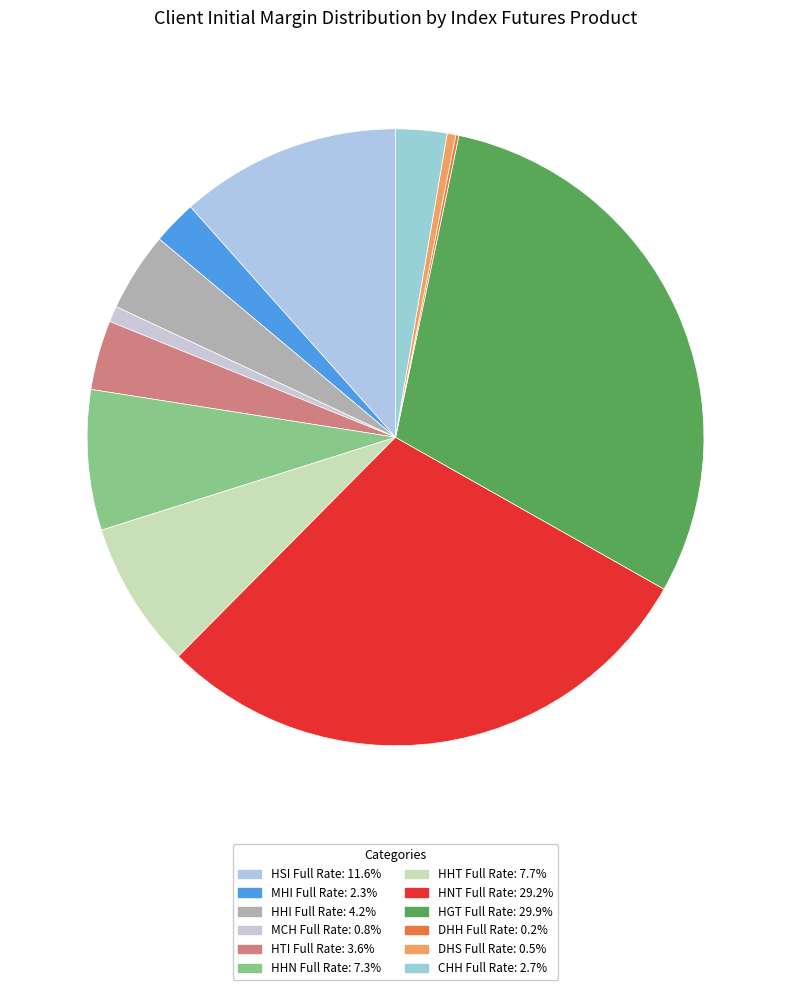

What percentage is NOT represented by HHN Full Rate?

92.7%